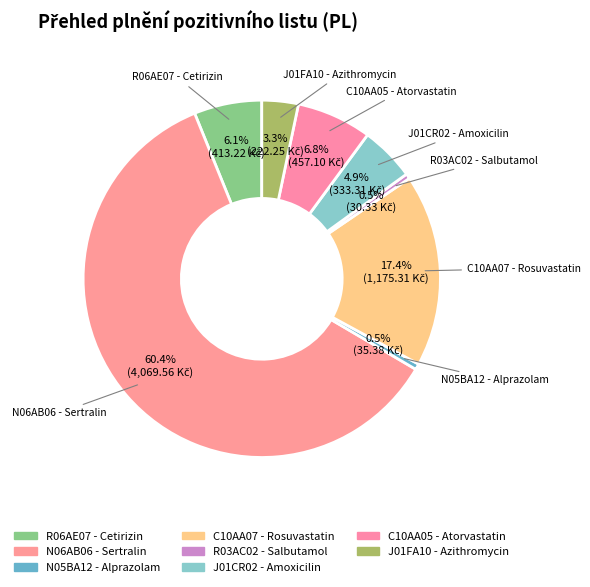

How many segments does this pie chart have?

8